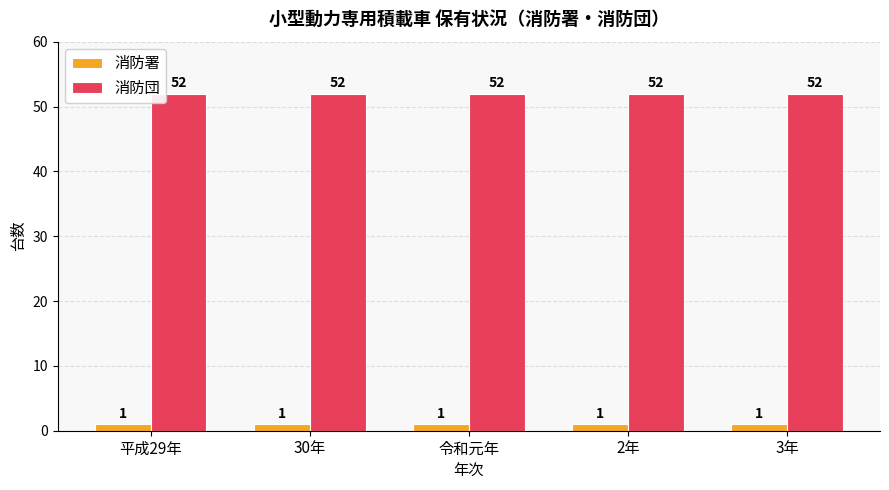

List the series in order of their peak value, lowest first.

消防署, 消防団